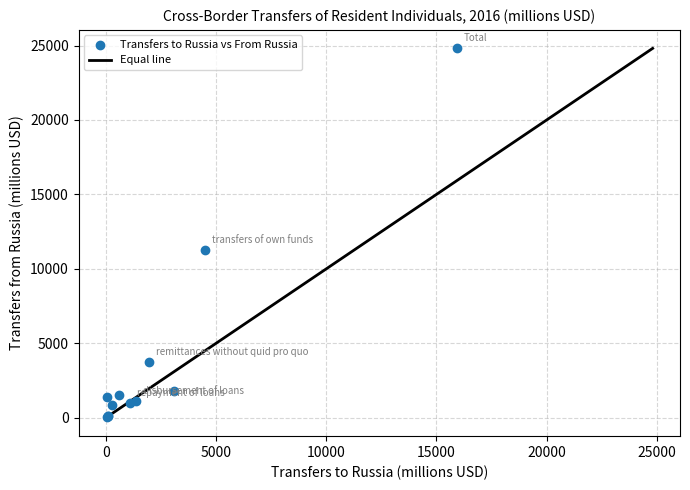

What Y value in the scatter plot is closest to 12424?

11293